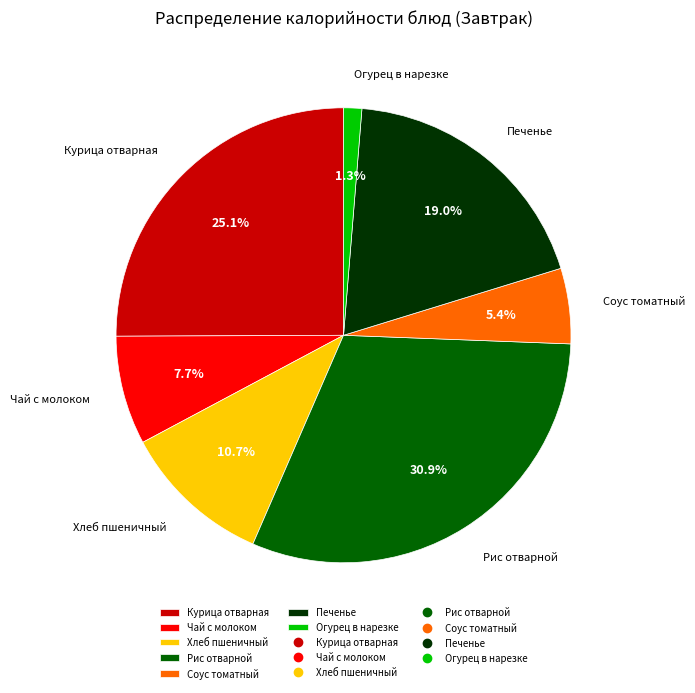

Does Хлеб пшеничный represent more than half of the total?

No